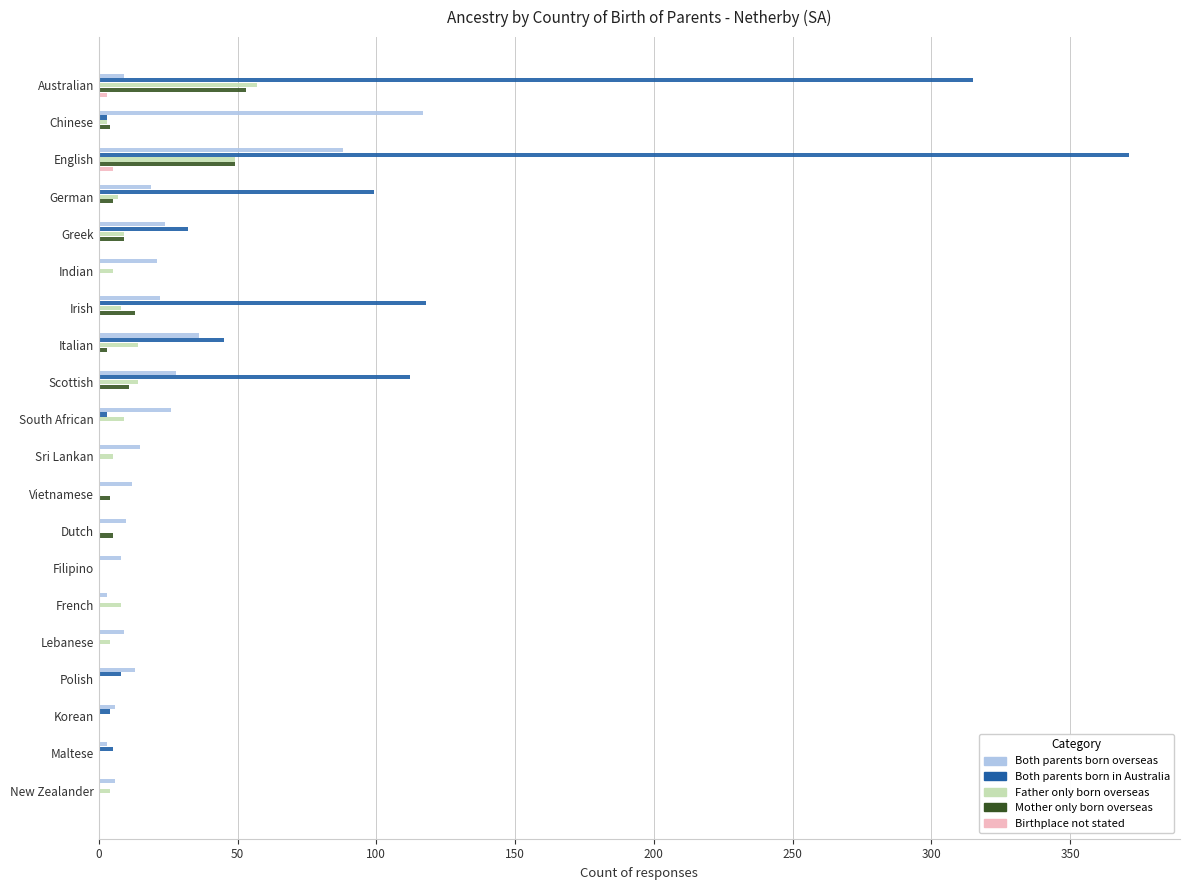

At which category is the sum across all series the highest?

English